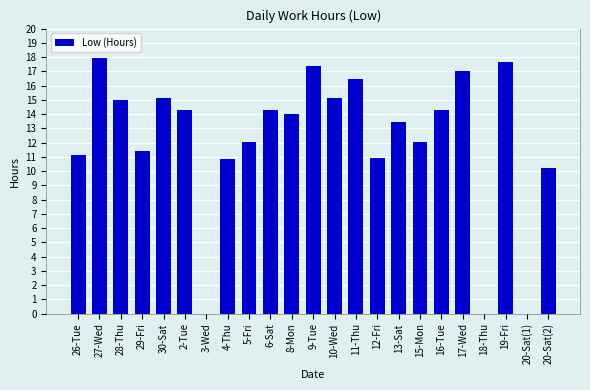

What is the sum of the values at 12-Fri and 28-Thu?

25.9